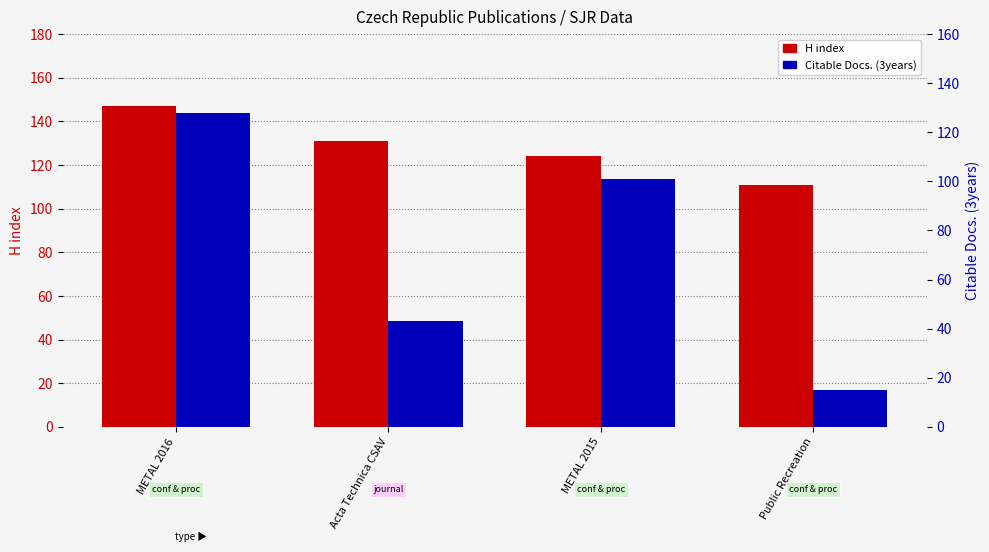

How many bars are there in total?

8